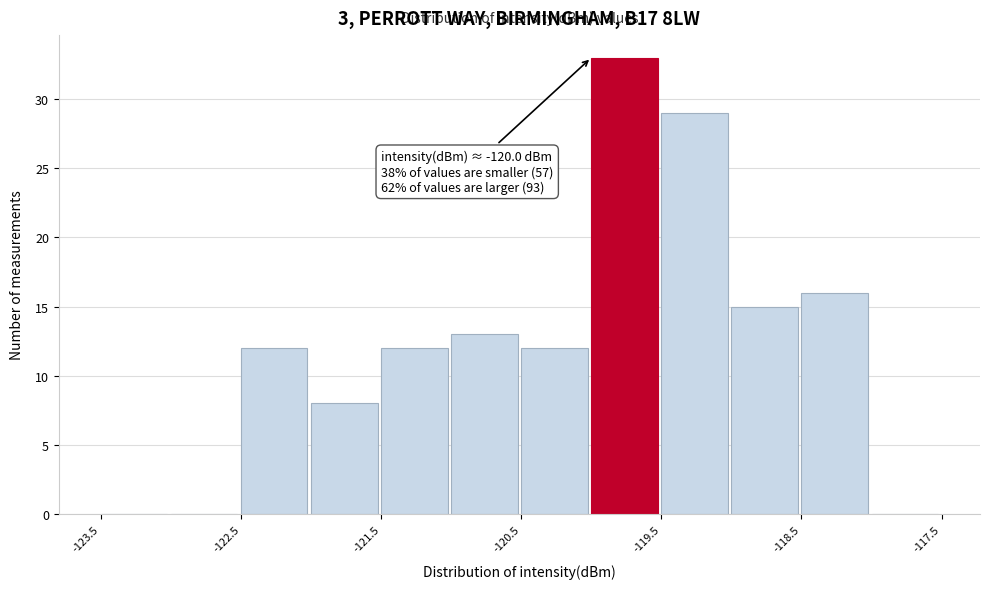

Which range on the x-axis has the tallest bar?

-120.0 to -119.5